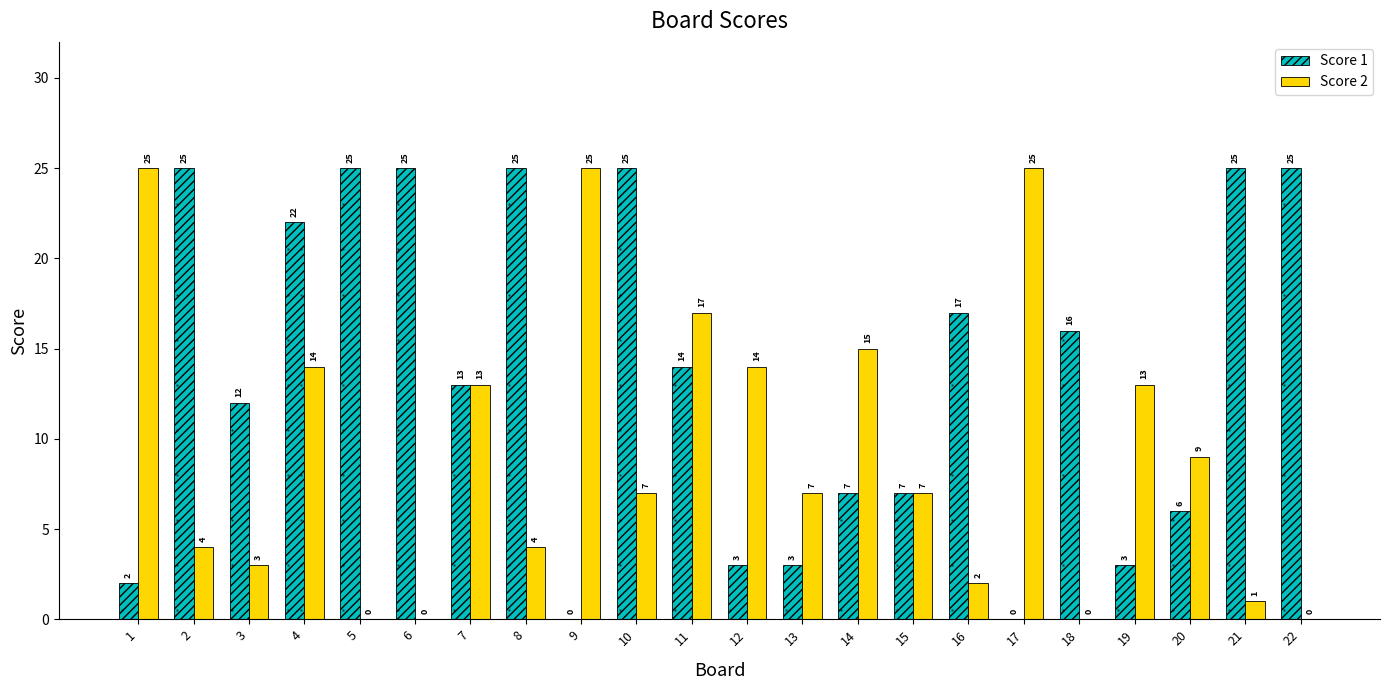

What is the greatest value displayed?

25